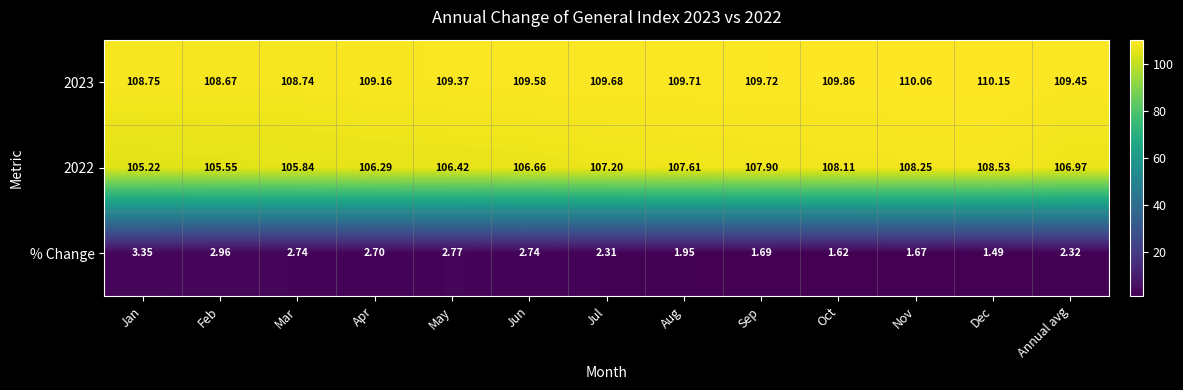

What is the maximum value shown in the chart?

110.2